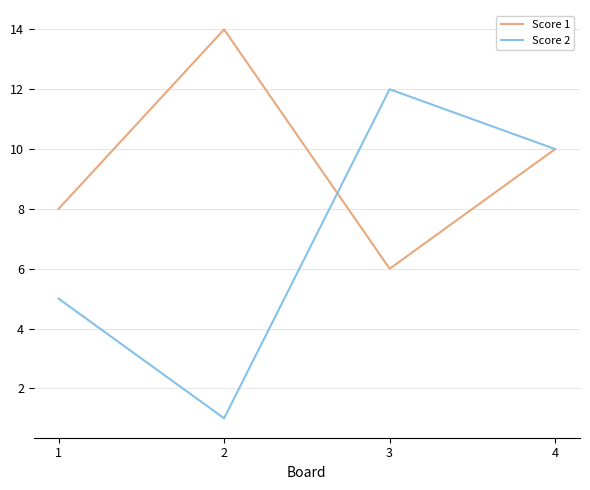

Which series changed the most between 1 and 4?

Score 2